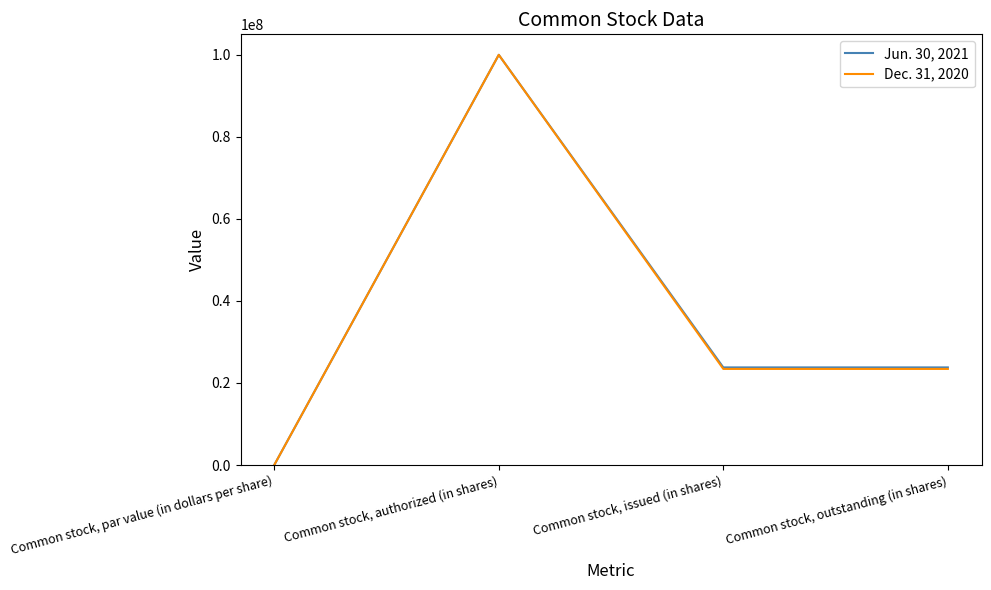

The value of Dec. 31, 2020 at Common stock, issued (in shares) is 10106372. True or false?

False